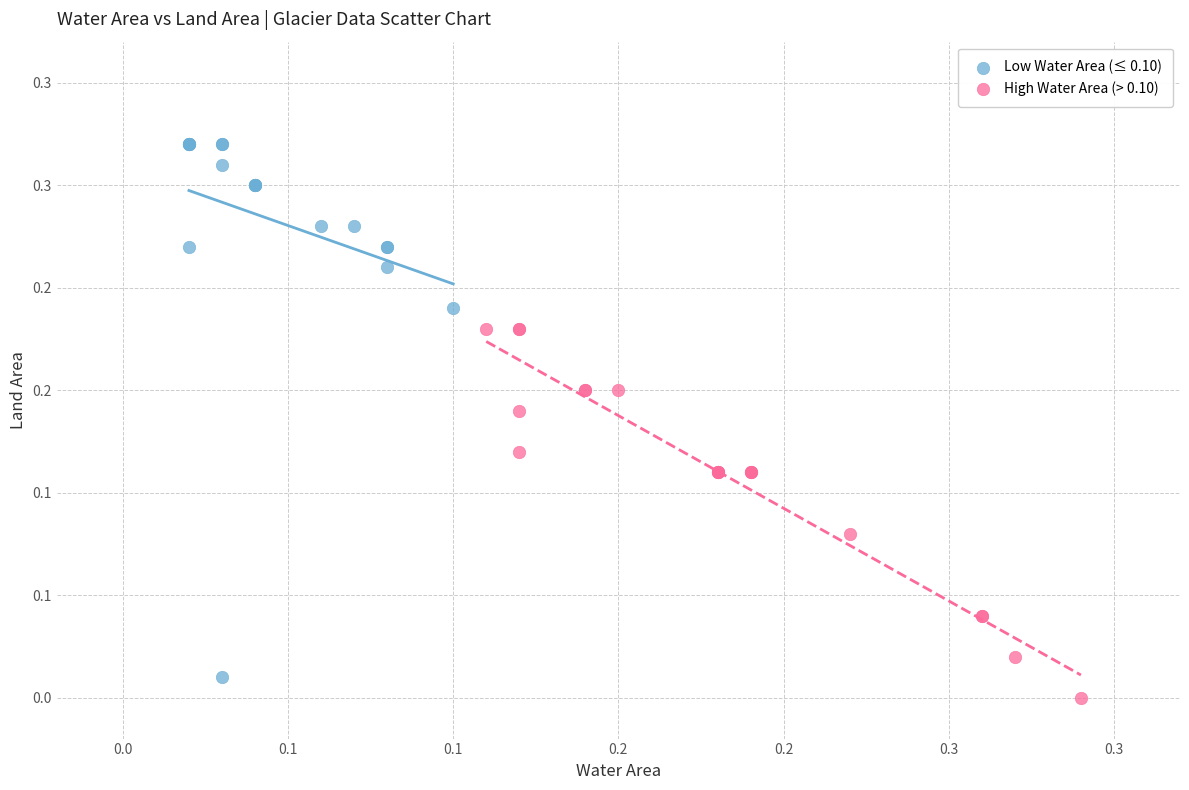

What are all the series names shown in the legend?

Low Water Area (≤ 0.10), High Water Area (> 0.10)